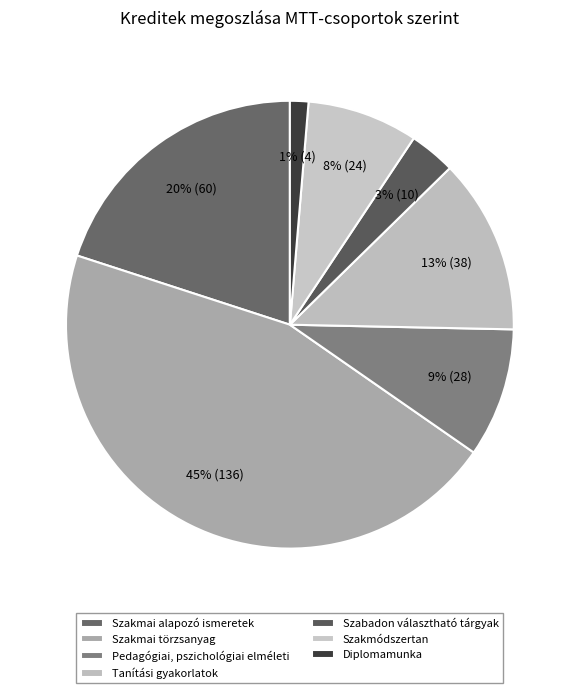

What percentage is the Pedagógiai, pszichológiai elméleti slice, to the nearest percent?

9%